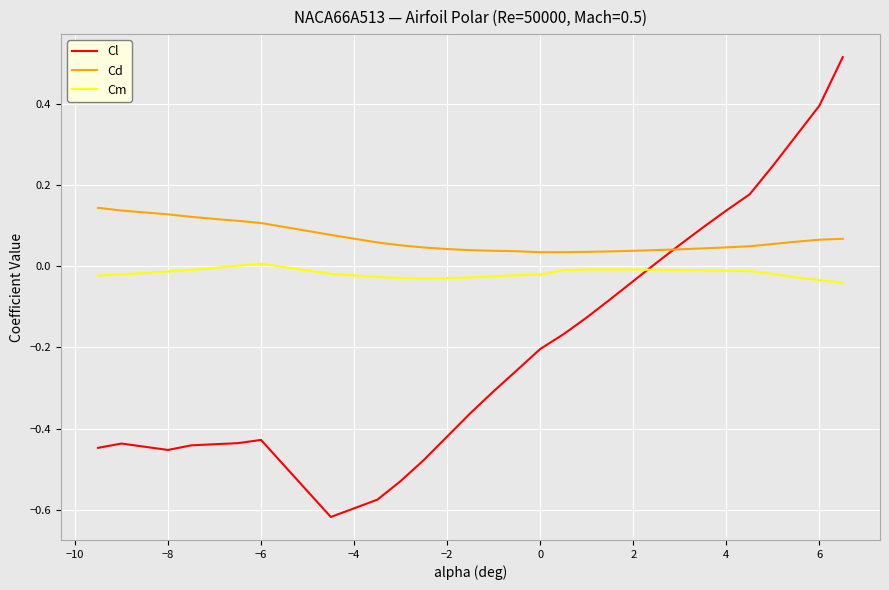

Which series has the widest spread of values?

Cl